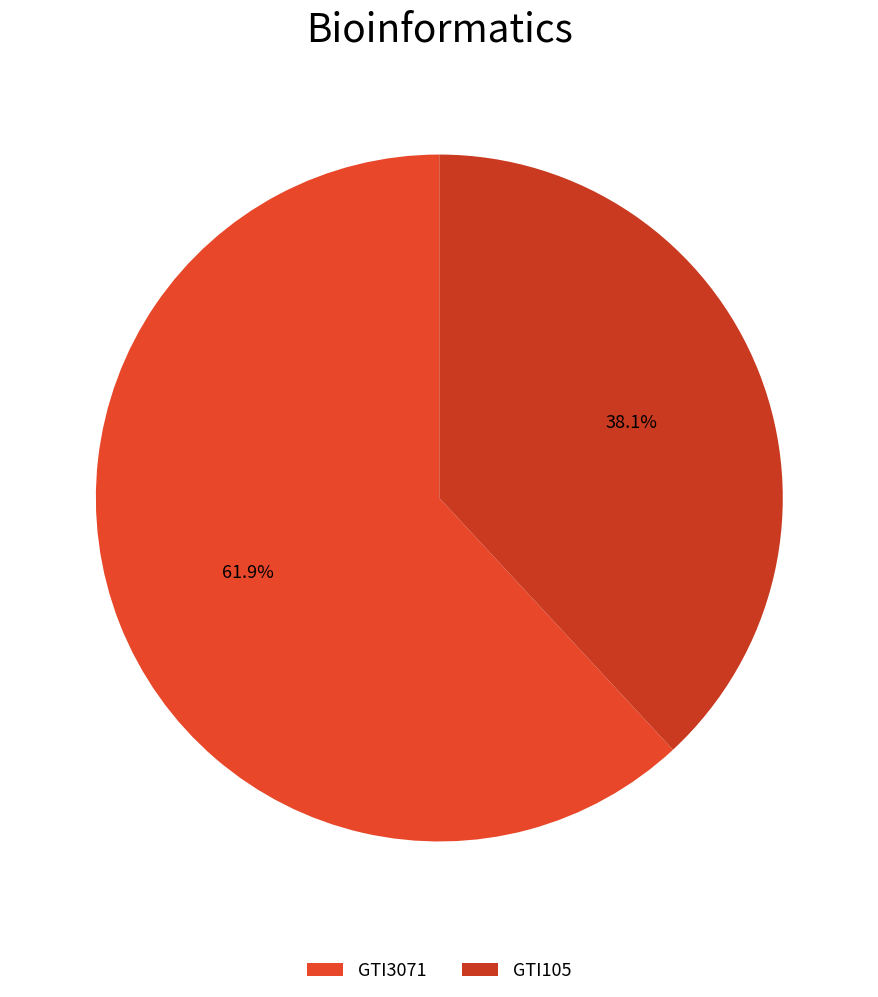

What is the ratio of the value at GTI3071 to the value at GTI105?

1.6